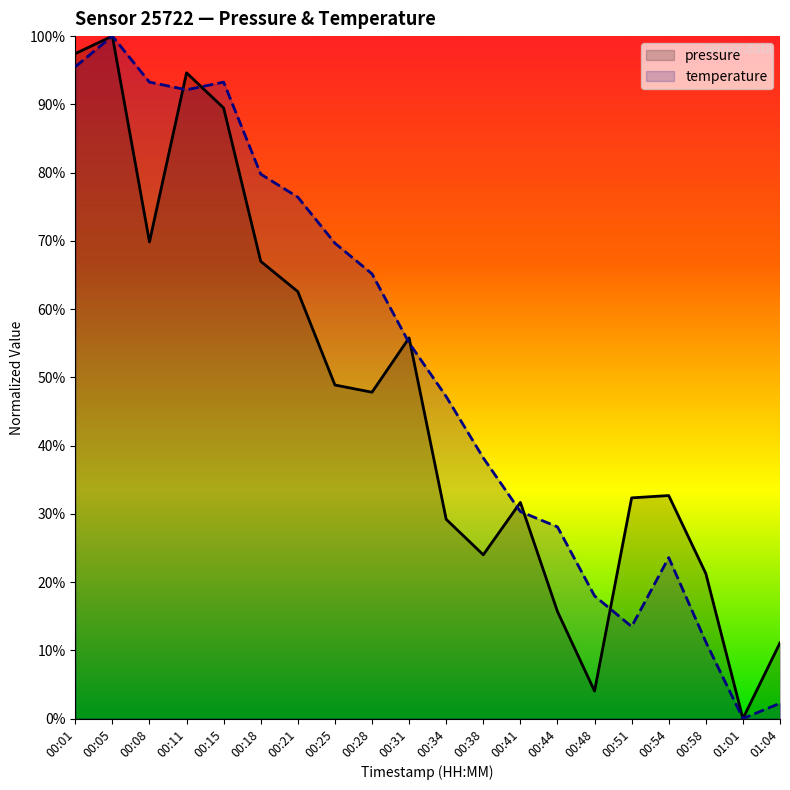

Where is the first local minimum for temperature?

00:11